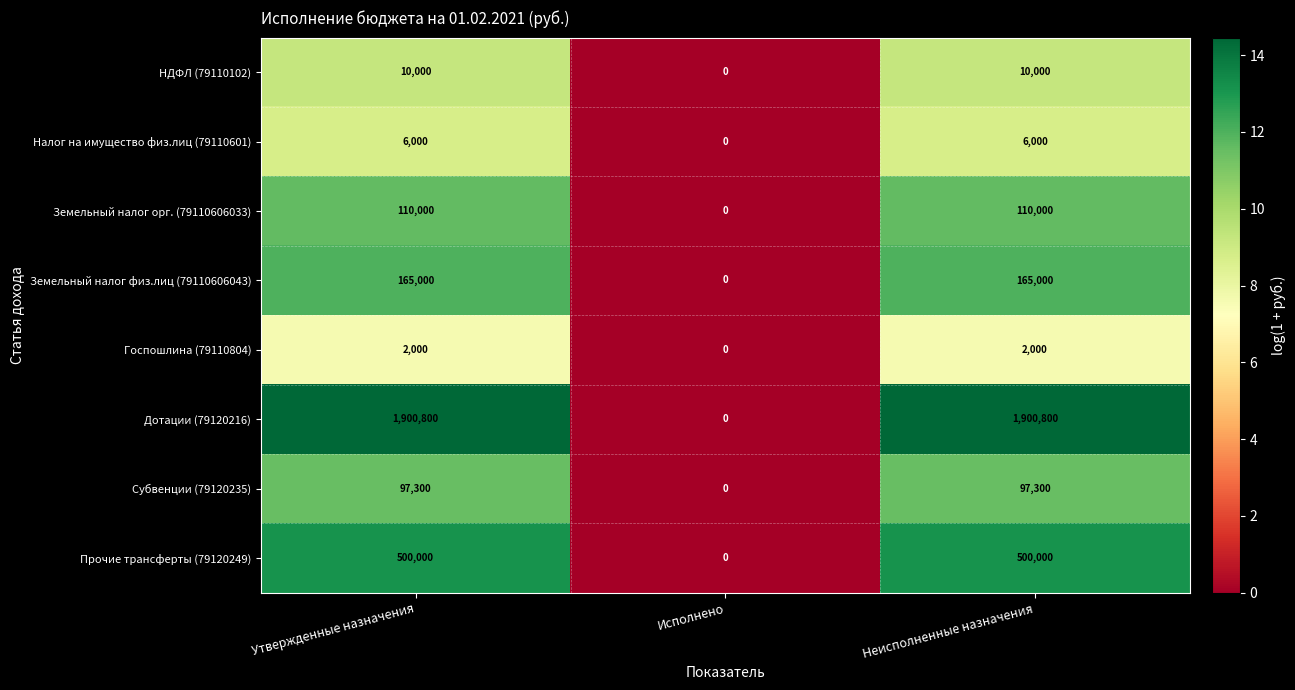

Rank the series at Неисполненные назначения from highest to lowest value.

Дотации (79120216), Прочие трансферты (79120249), Земельный налог физ.лиц (79110606043), Земельный налог орг. (79110606033), Субвенции (79120235), НДФЛ (79110102), Налог на имущество физ.лиц (79110601), Госпошлина (79110804)